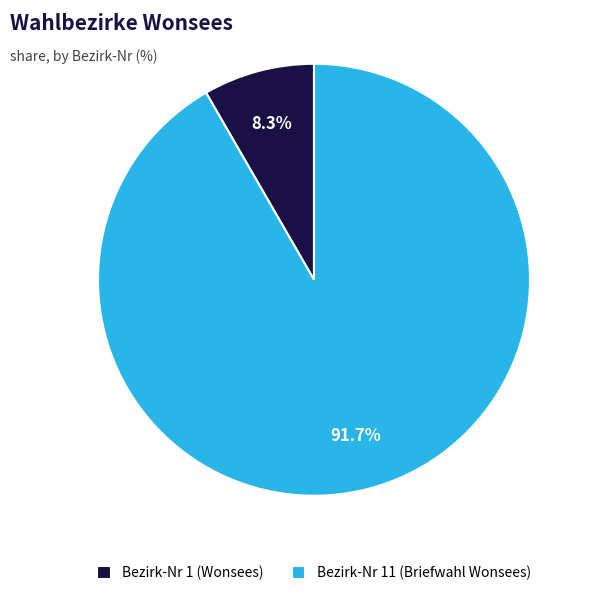

Between Bezirk-Nr 1 (Wonsees) and Bezirk-Nr 11 (Briefwahl Wonsees), which is larger?

Bezirk-Nr 11 (Briefwahl Wonsees)